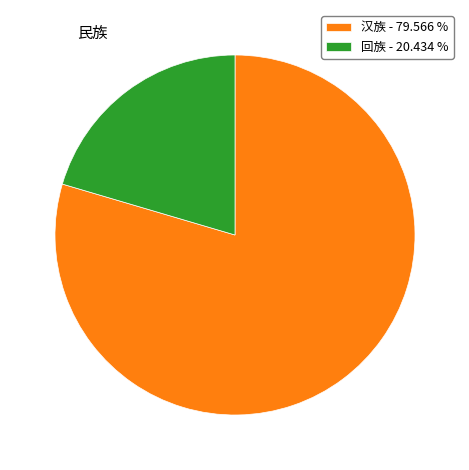

Combined, do 汉族 - 79.566 % and 回族 - 20.434 % account for over 50%?

Yes